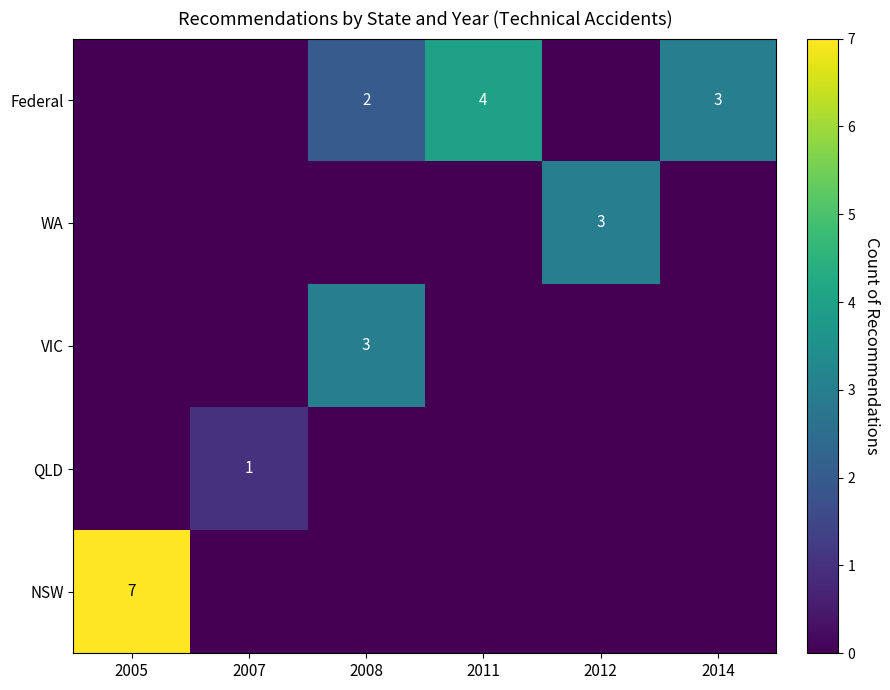

How many distinct data groups are displayed?

5